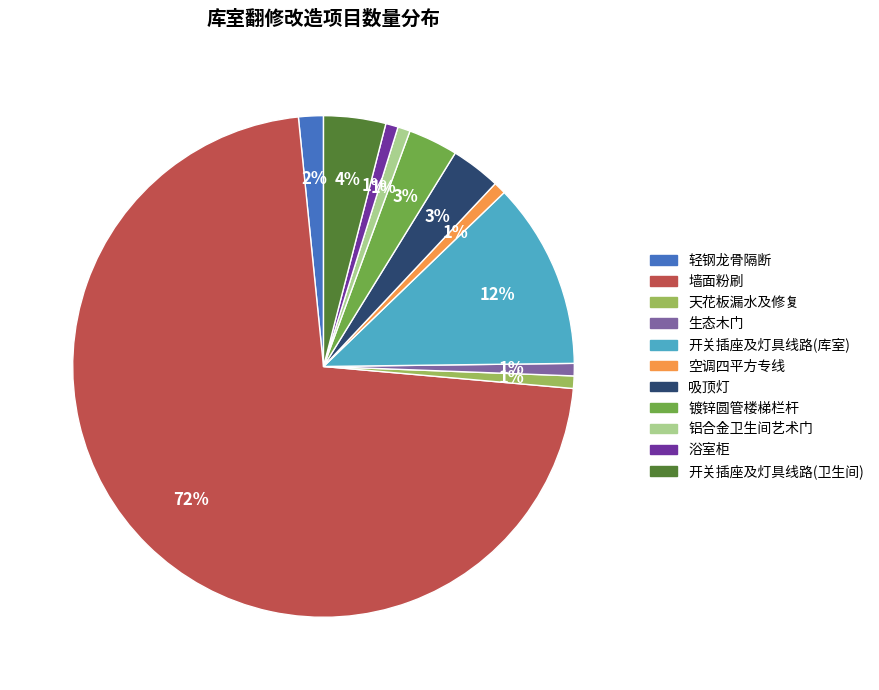

Do 吸顶灯 and 浴室柜 together represent more than half of the pie?

No